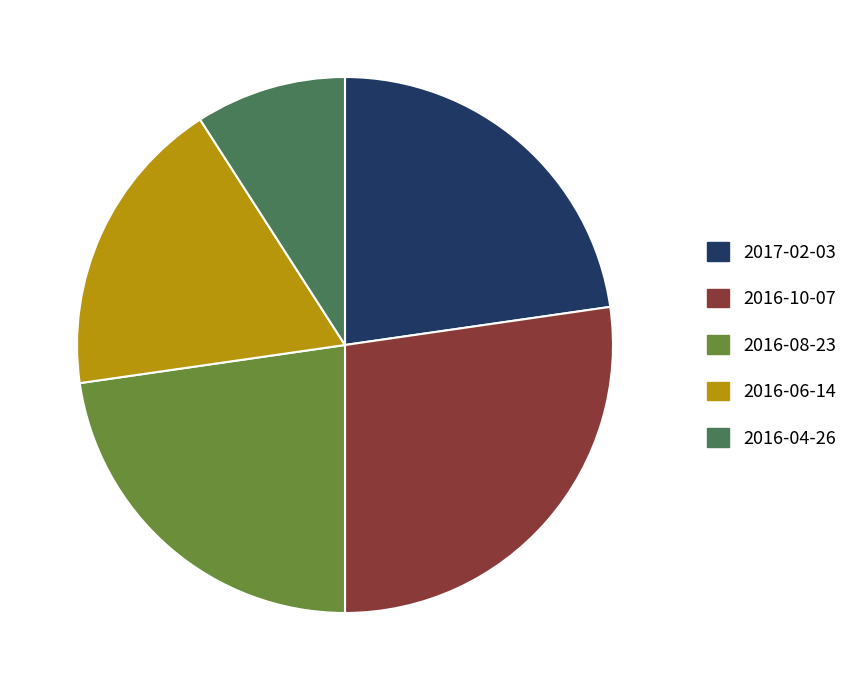

What is the smallest slice in the pie chart?

2016-04-26